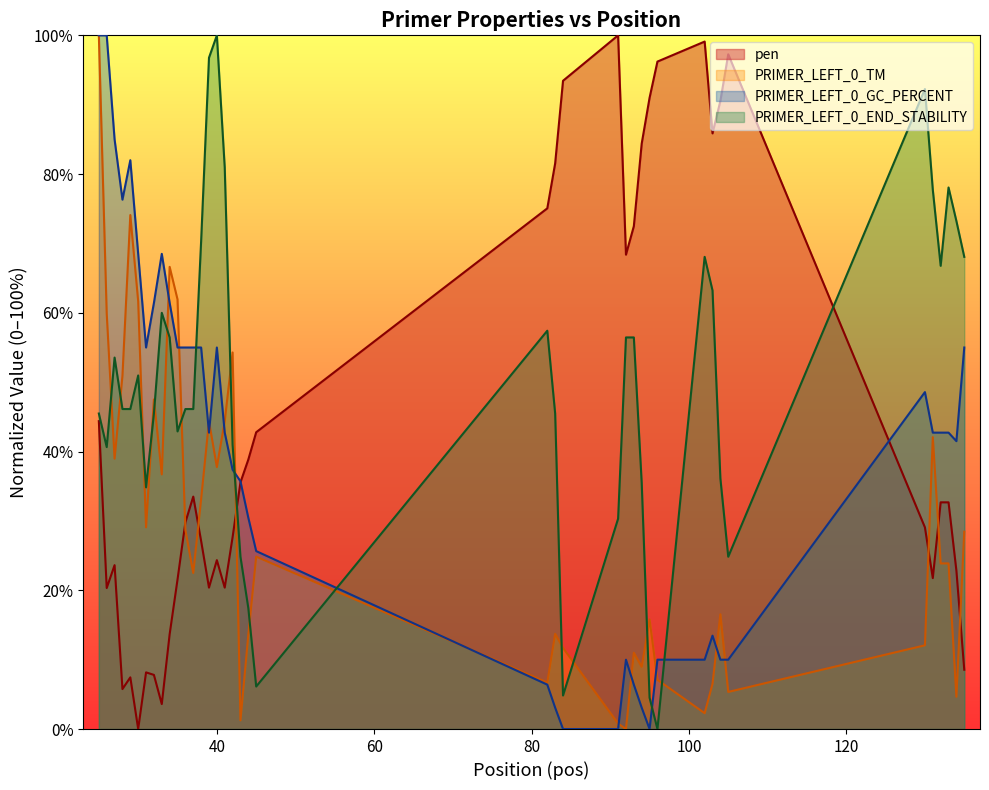

True or false: PRIMER_LEFT_0_TM and PRIMER_LEFT_0_END_STABILITY intersect in this chart.

True